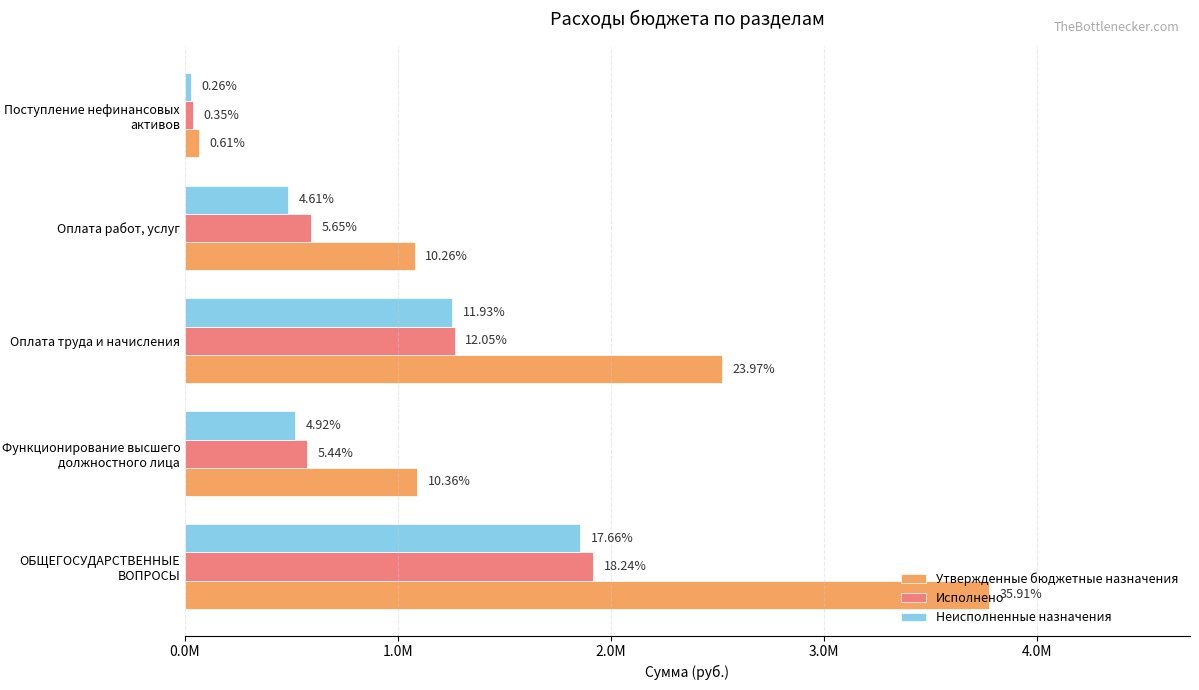

What are all the series names shown in the legend?

Утвержденные бюджетные назначения, Исполнено, Неисполненные назначения